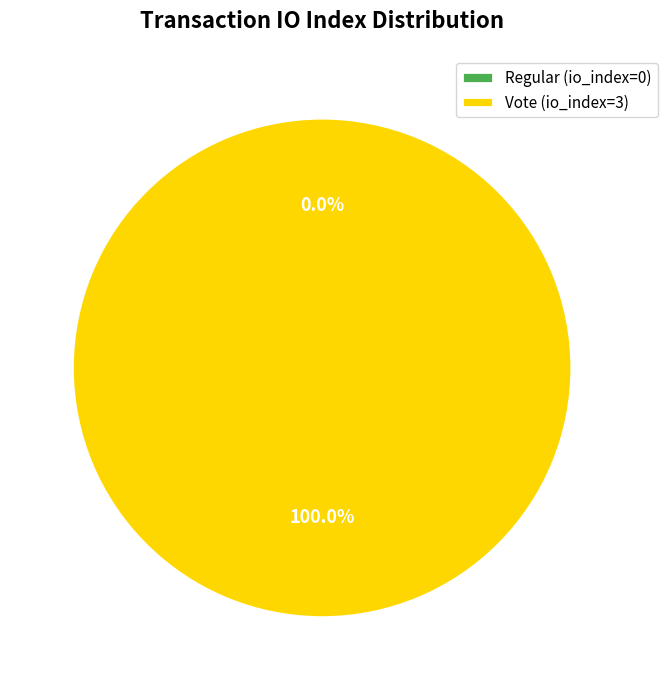

How many slices are in this pie chart?

2